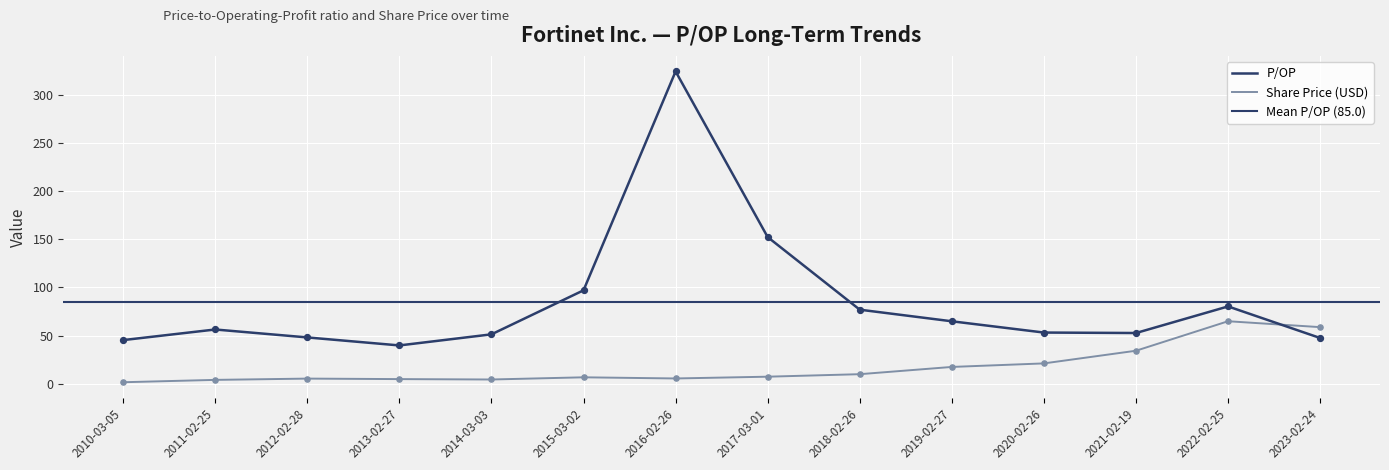

At which category is the sum across all series the highest?

2016-02-26